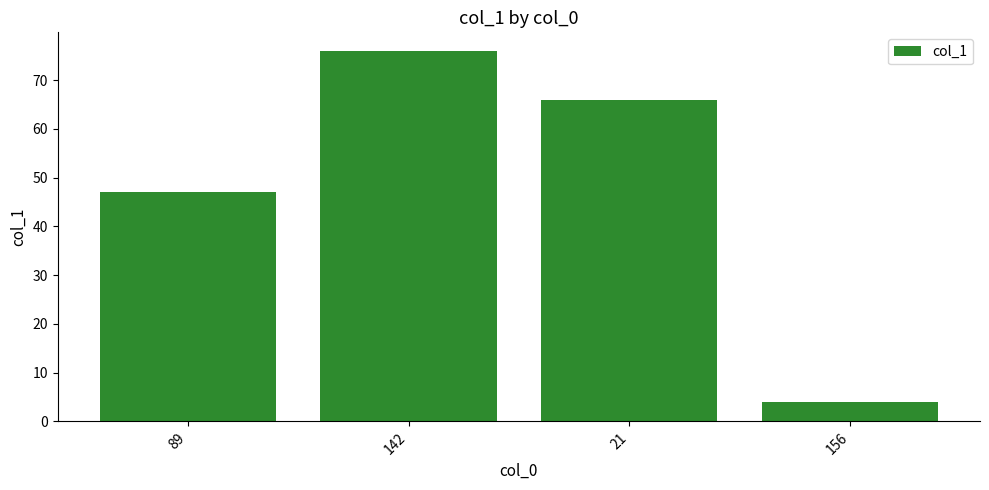

What is the difference between the second highest and minimum values?

62